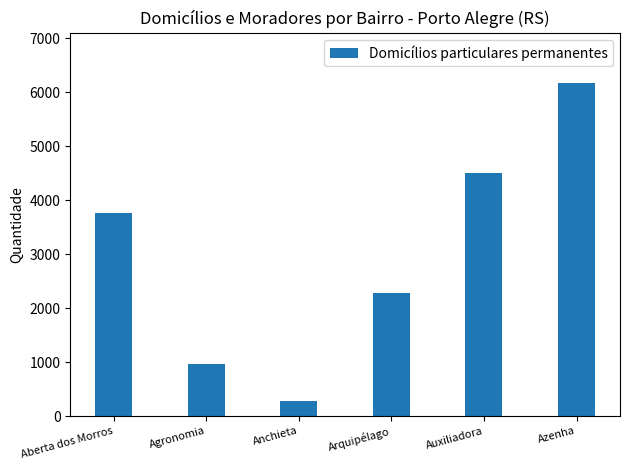

Reading left to right, transcribe all the data shown in this chart.

Aberta dos Morros=3763	Agronomia=969	Anchieta=288	Arquipélago=2281	Auxiliadora=4505	Azenha=6177